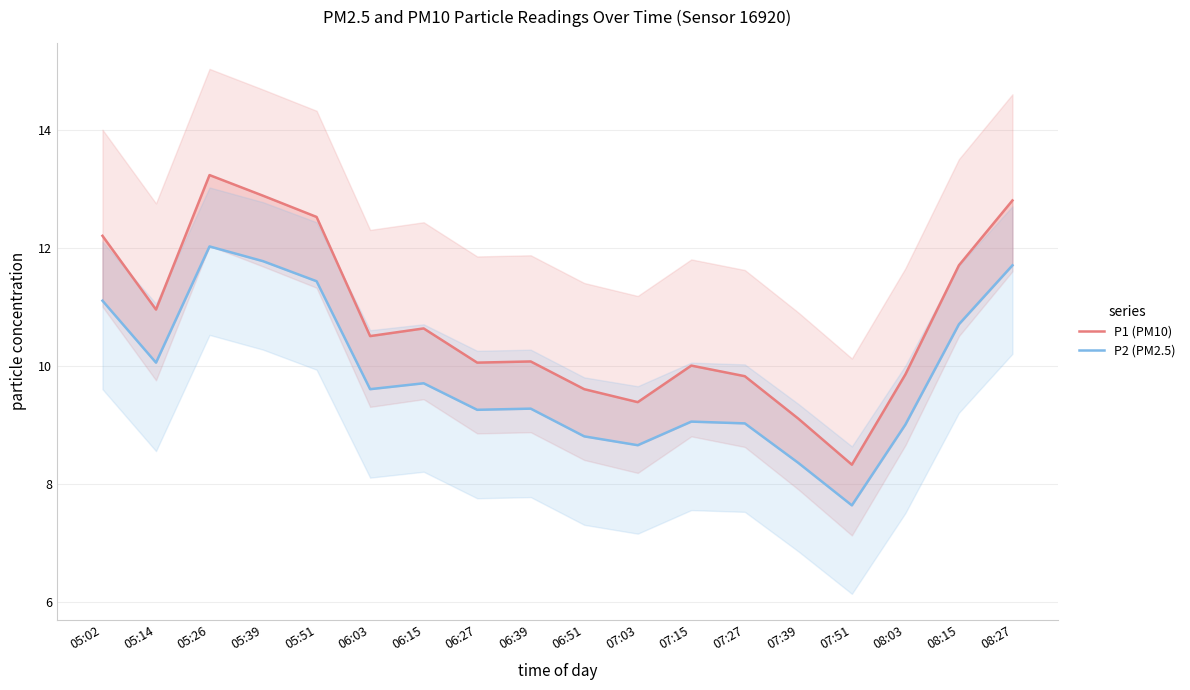

What position from the right is 07:03?

8